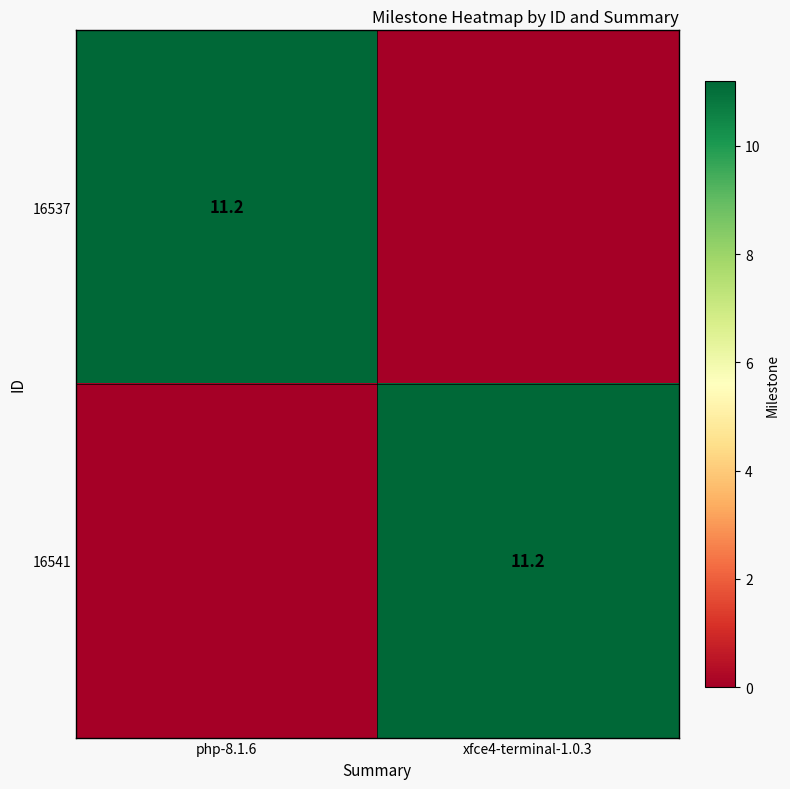

True or false: 16541 has a value of 17.7 at xfce4-terminal-1.0.3.

False